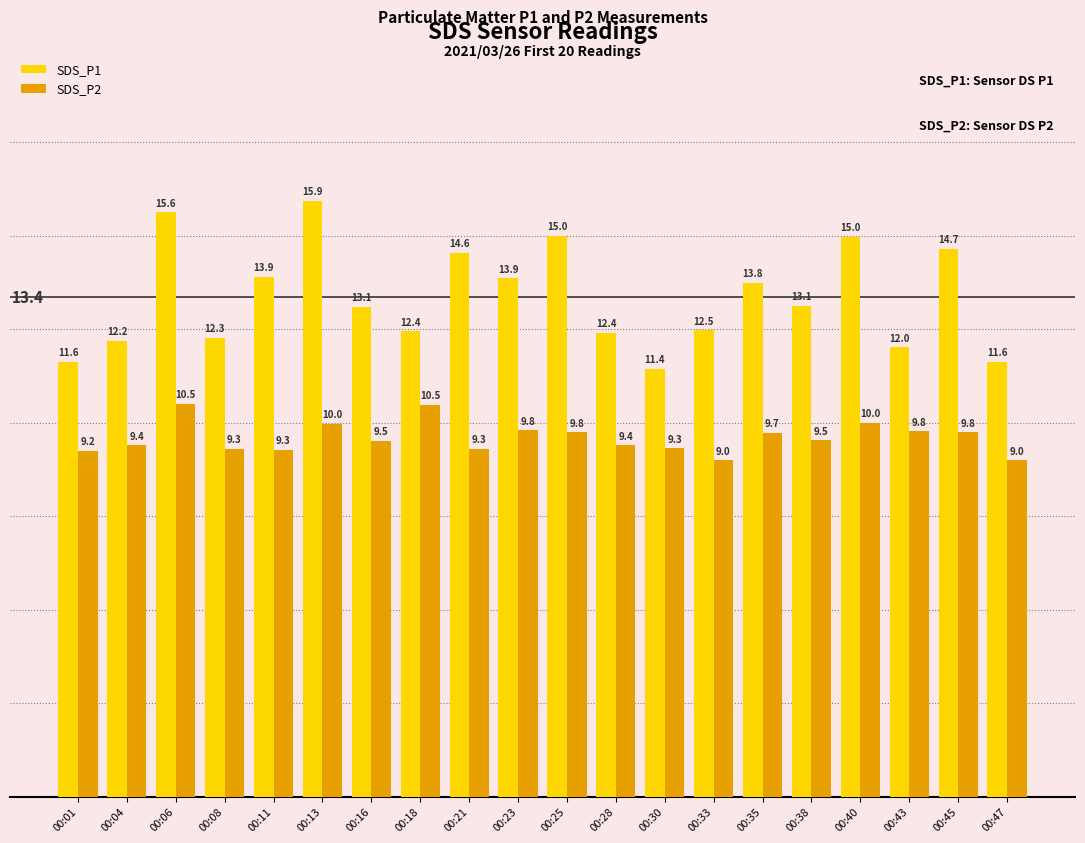

Which series has the widest spread of values?

SDS_P1